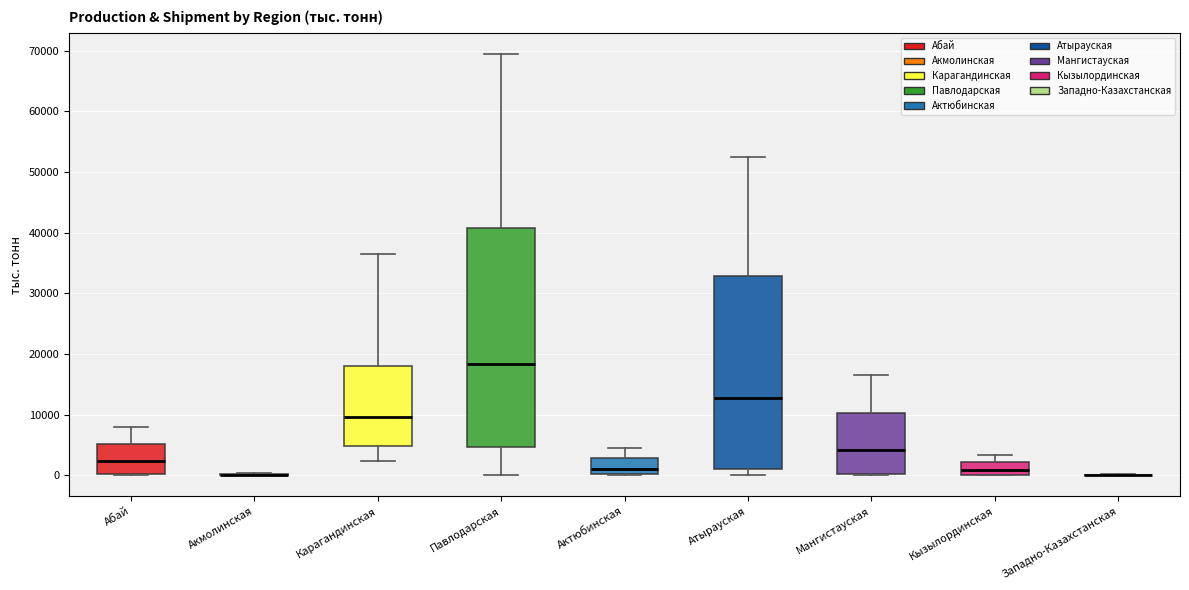

Reading left to right, transcribe this box plot: for each box, give where its median line is, the range the box spans, and where its two whiskers end, as read against the y-axis. The values are not printed on the chart, so give them approximately, as read against the axis.

Абай: median 2000, box 0 to 5000, whiskers 0 to 8000
Акмолинская: box collapsed to a line at 0, whiskers 0 to 0
Карагандинская: median 10000, box 5000 to 18000, whiskers 2000 to 36000
Павлодарская: median 18000, box 5000 to 41000, whiskers 0 to 69000
Актюбинская: median 1000, box 0 to 3000, whiskers 0 to 4000
Атырауская: median 13000, box 1000 to 33000, whiskers 0 to 52000
Мангистауская: median 4000, box 0 to 10000, whiskers 0 to 16000
Кызылординская: median 1000, box 0 to 2000, whiskers 0 to 3000
Западно-Казахстанская: box collapsed to a line at 0, whiskers 0 to 0